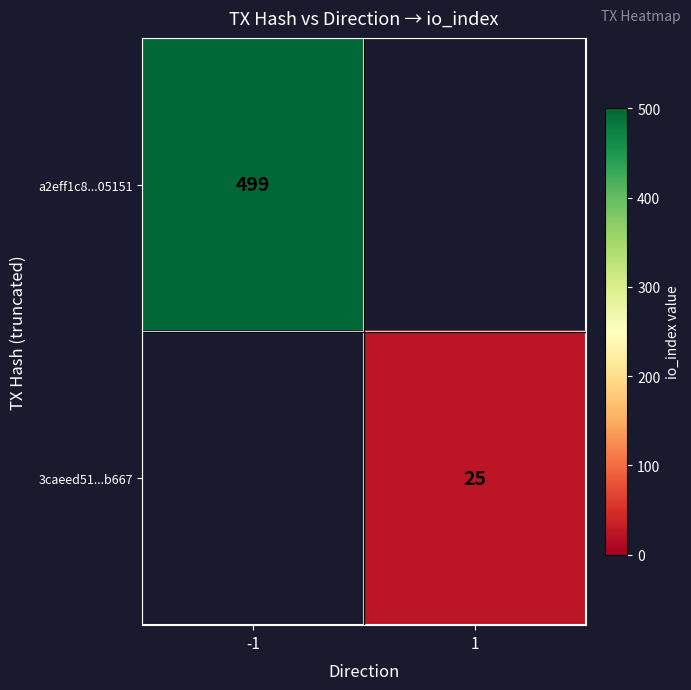

Is the value of 3caeed51...b667 at 1 greater than the value of a2eff1c8...05151 at -1?

No